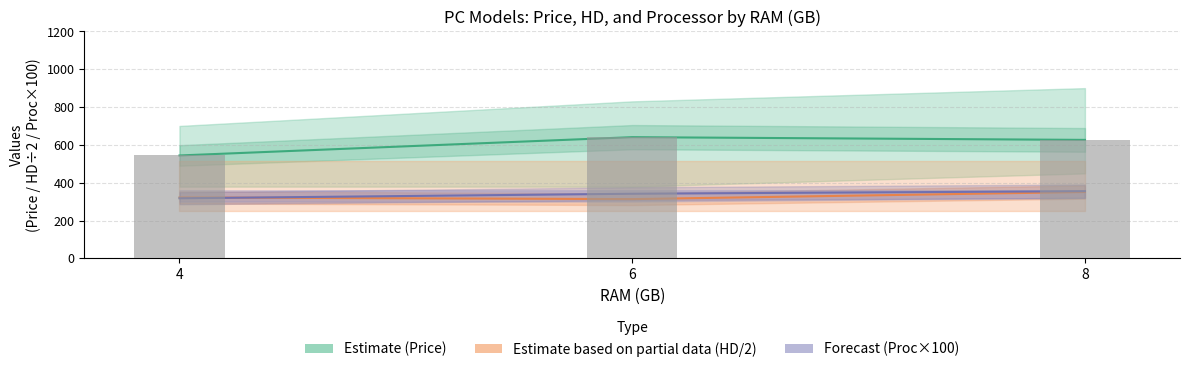

Where does the Estimate (Price) series first go above 626?

6